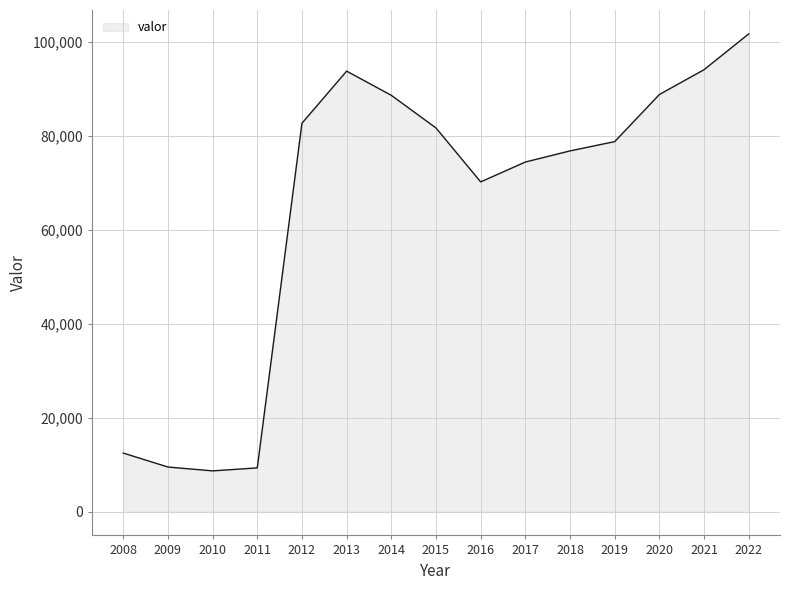

What is the change in value from 2019 to 2021?

+15308